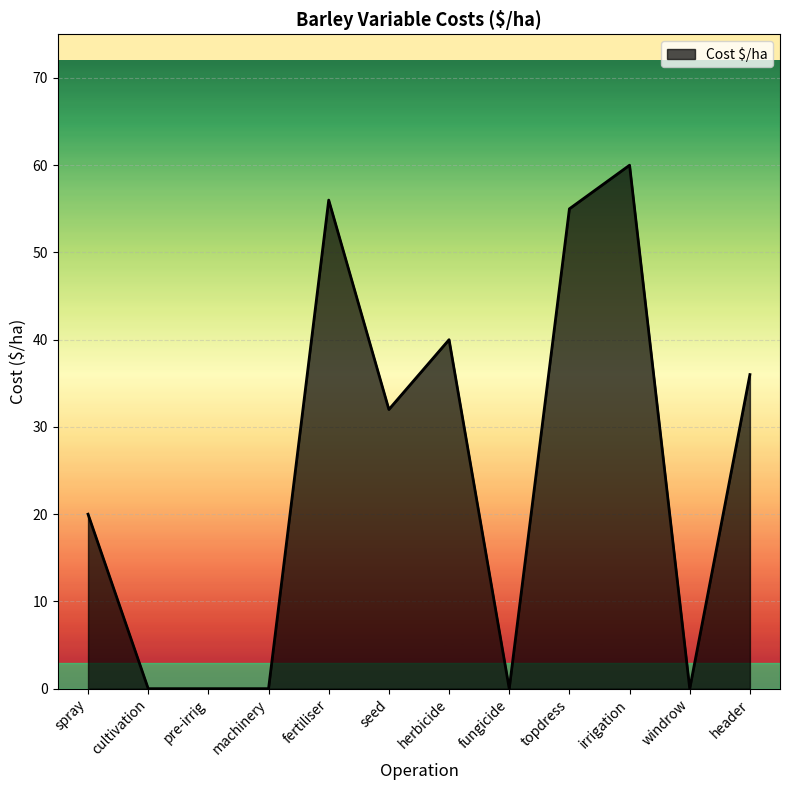

What is the change in value from cultivation to herbicide?

+40